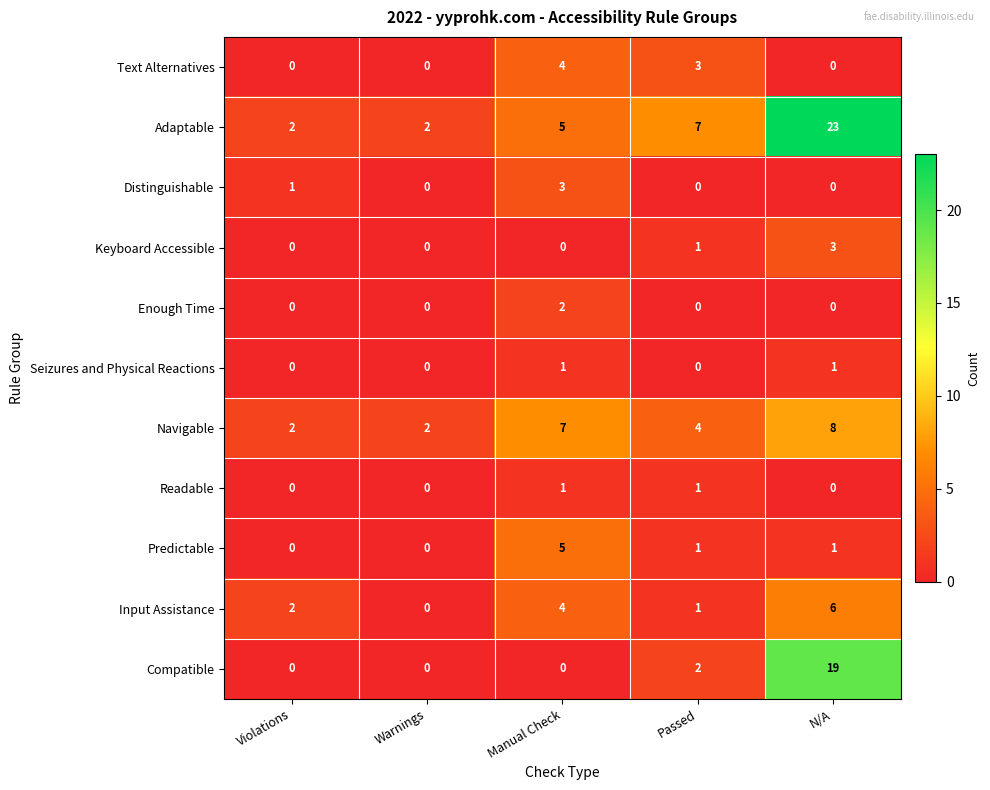

What is the sum of the Text Alternatives values at Manual Check and Passed?

7